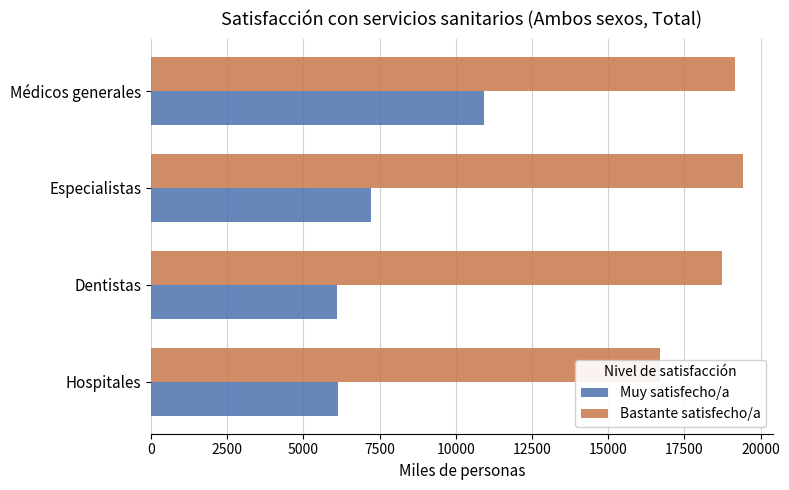

True or false: Bastante satisfecho/a has a value of 19427.8 at Especialistas.

True